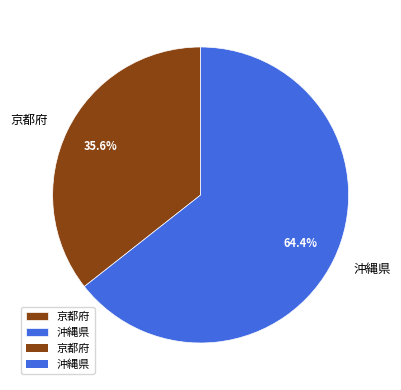

Is the sum of 京都府 and 沖縄県 greater than half?

Yes